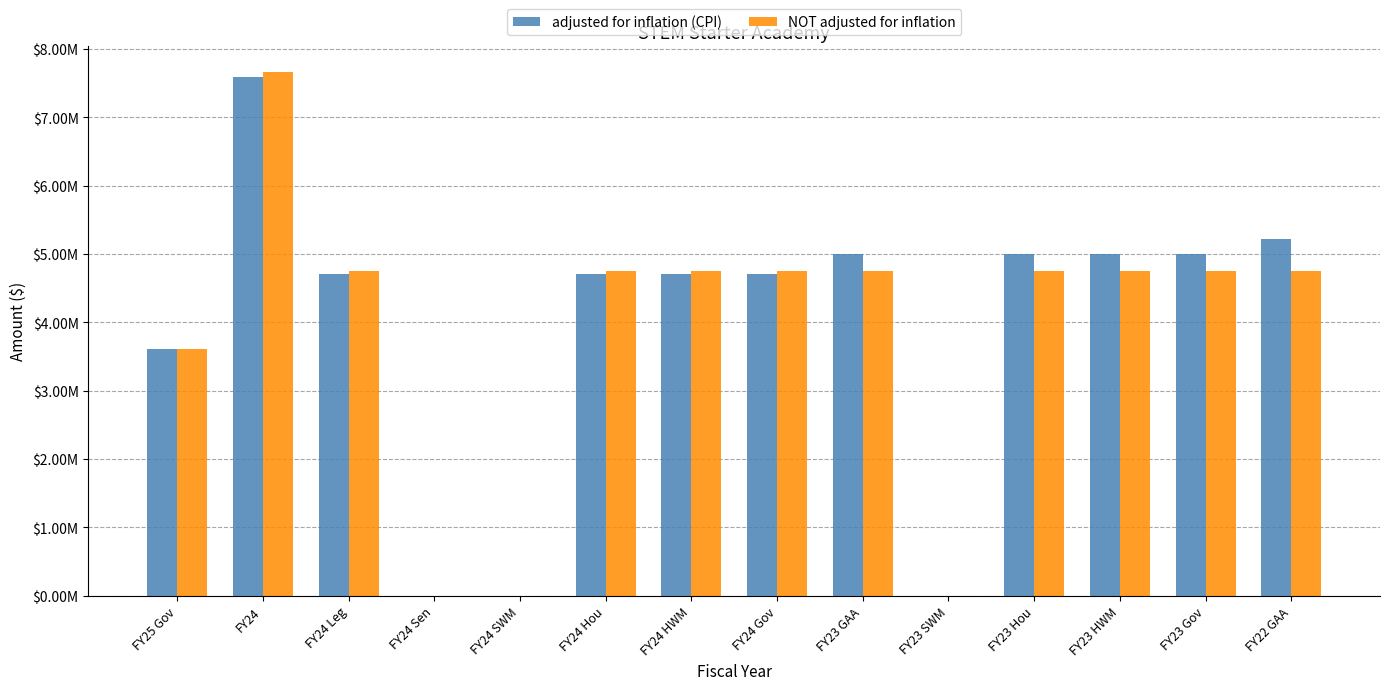

At which label is adjusted for inflation (CPI) closest to 3794153?

FY25 Gov